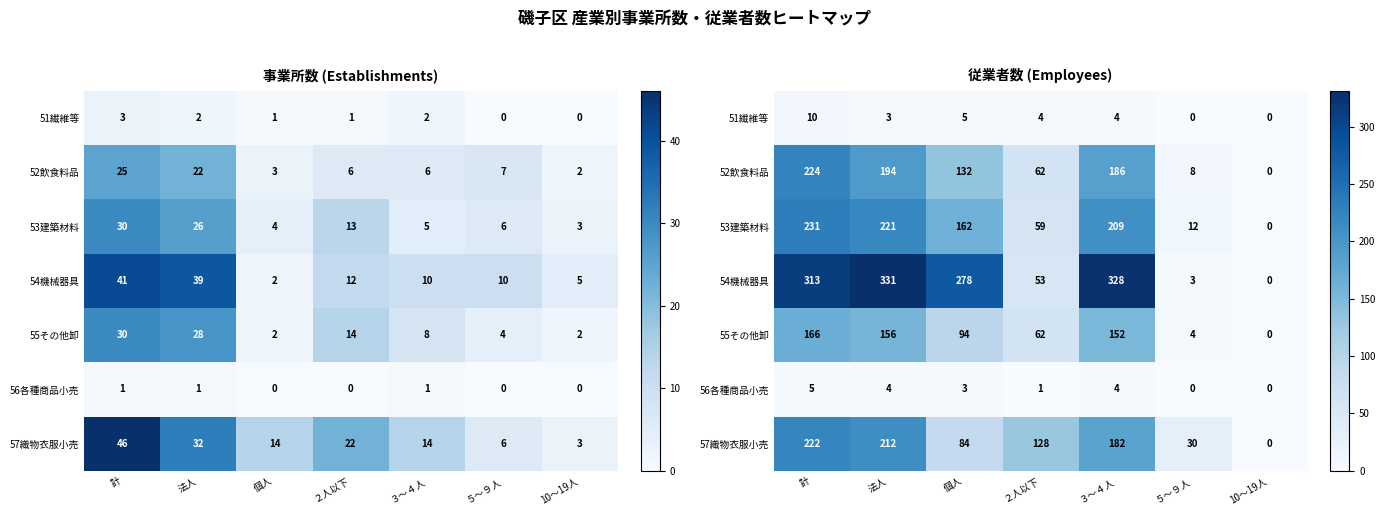

List the series in order of their peak value, highest first.

54機械器具, 53建築材料, 52飲食料品, 57織物衣服小売, 55その他卸, 51繊維等, 56各種商品小売